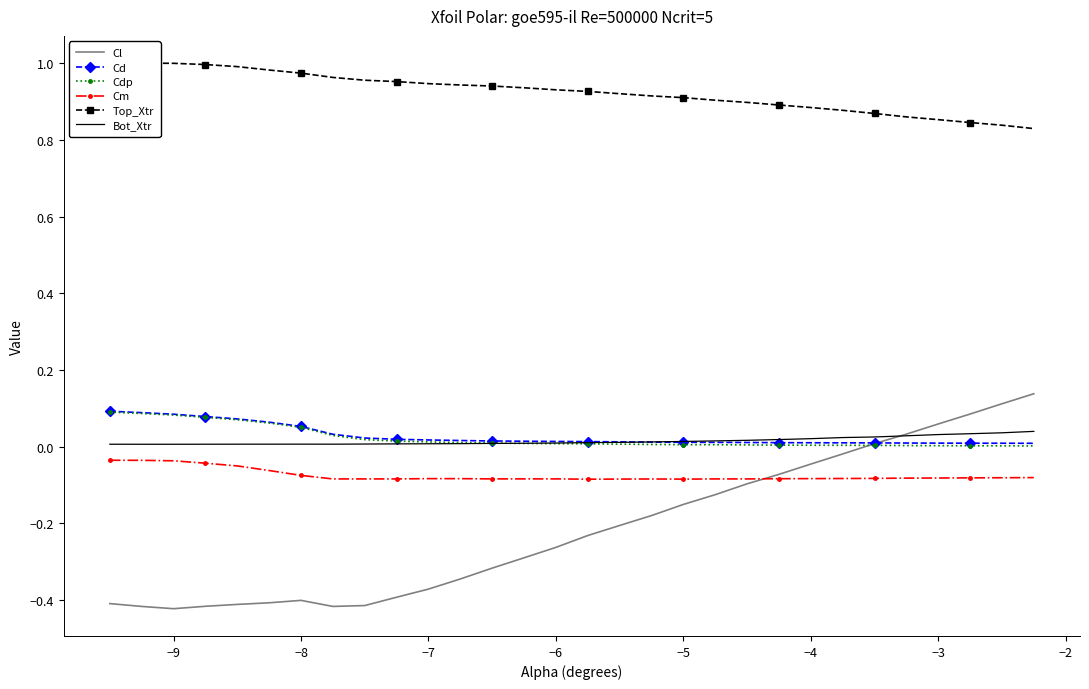

What is the difference between the maximum and second lowest values in the Cl series?

0.6